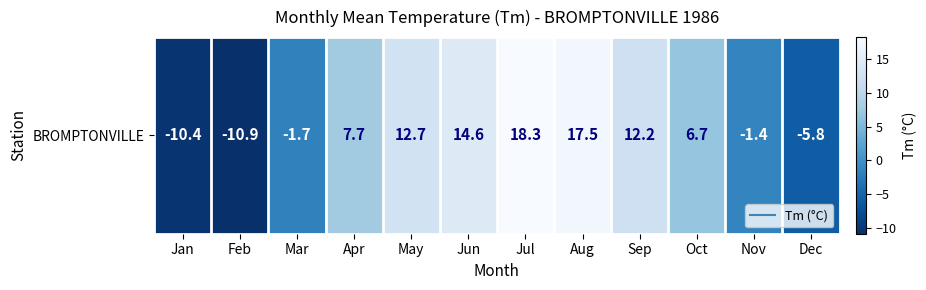

Count the number of categories in the chart.

12